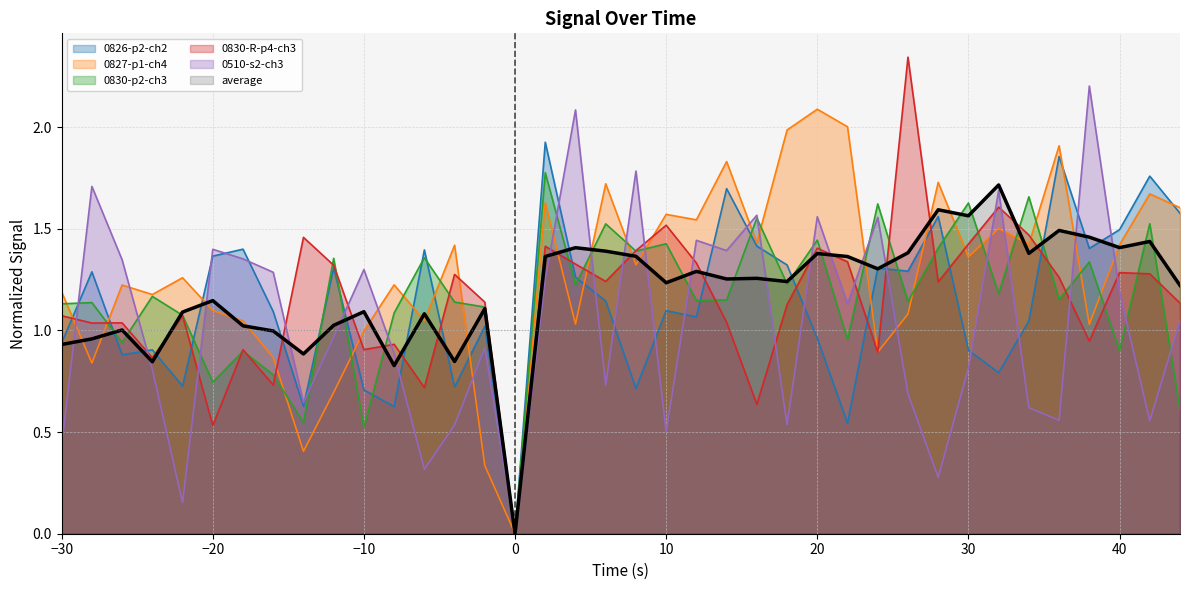

How many series are shown in this chart?

6